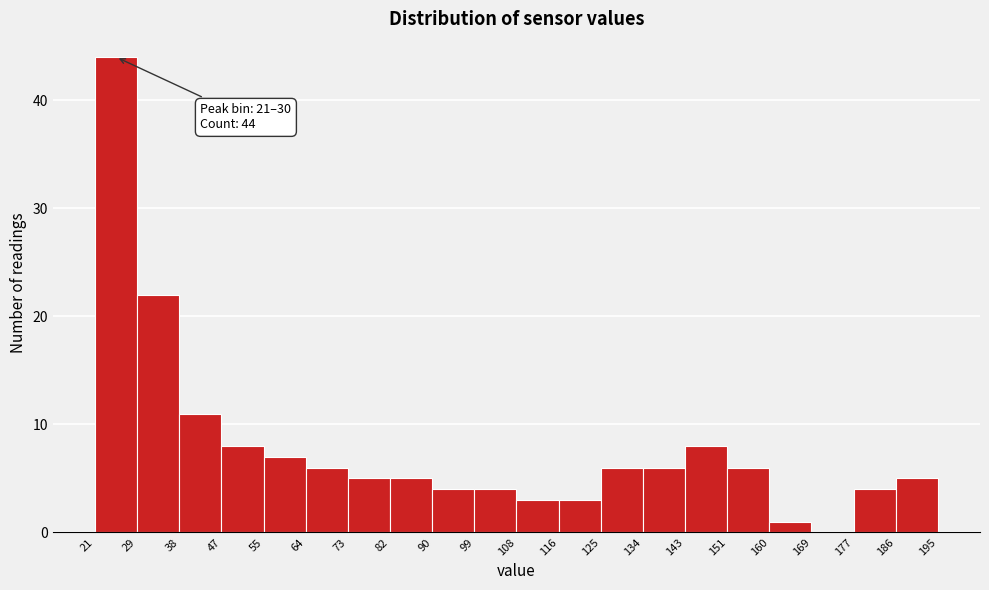

Over which range of the x-axis is the bar tallest?

21 to 29